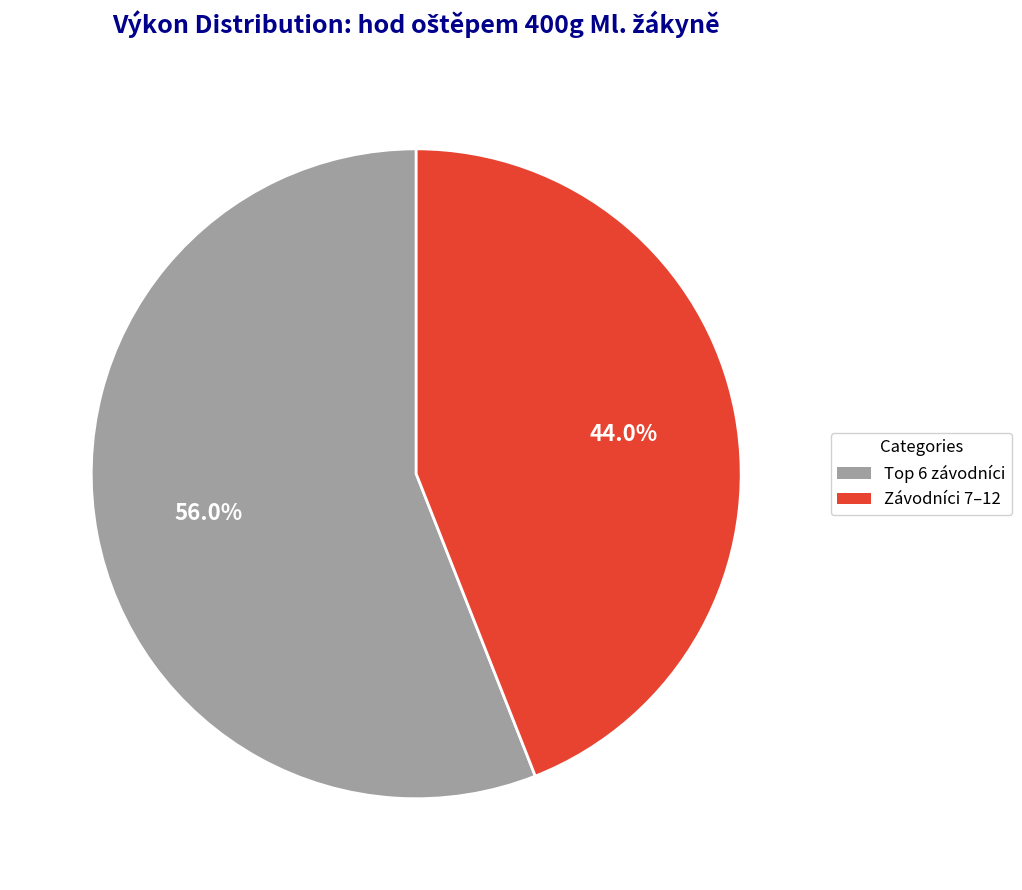

How many segments does this pie chart have?

2